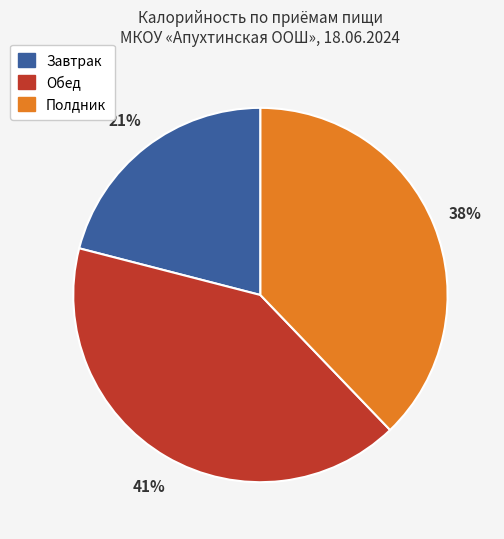

Is there a majority slice in this chart?

No